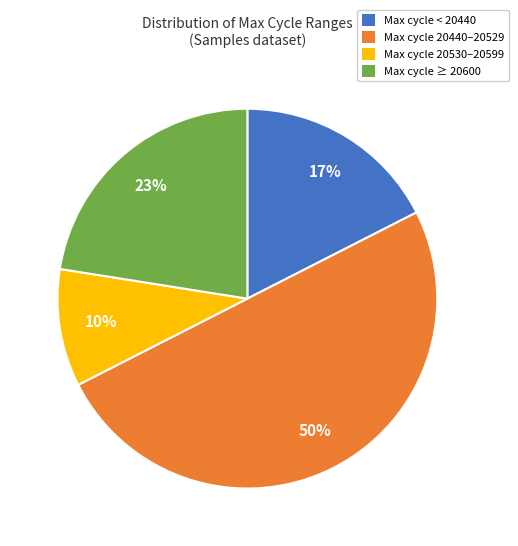

To the nearest percent, what is the difference between the largest and smallest slice percentages?

40%